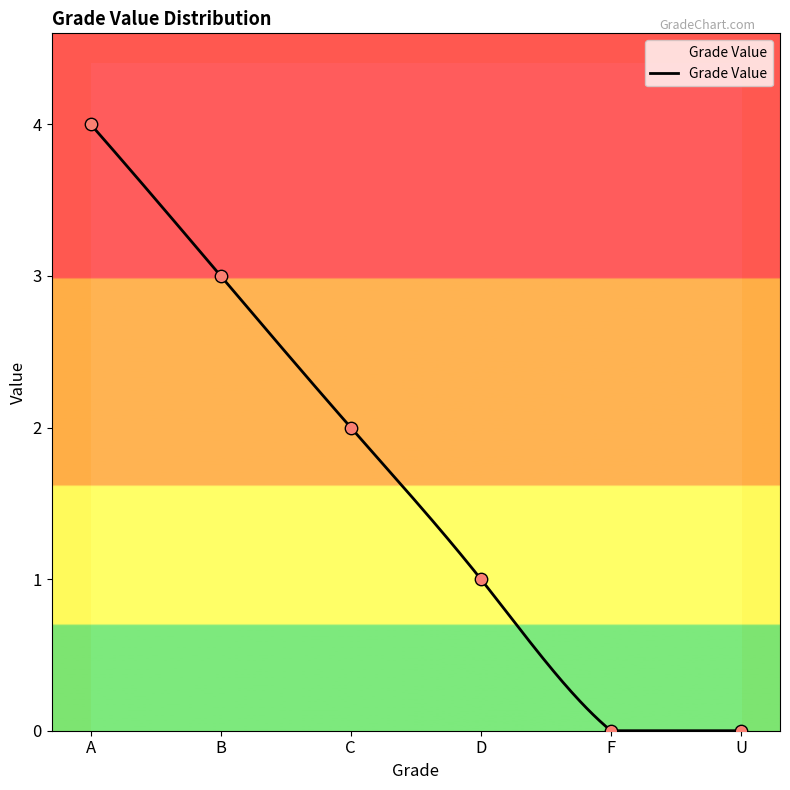

Between A and U, which is larger?

A